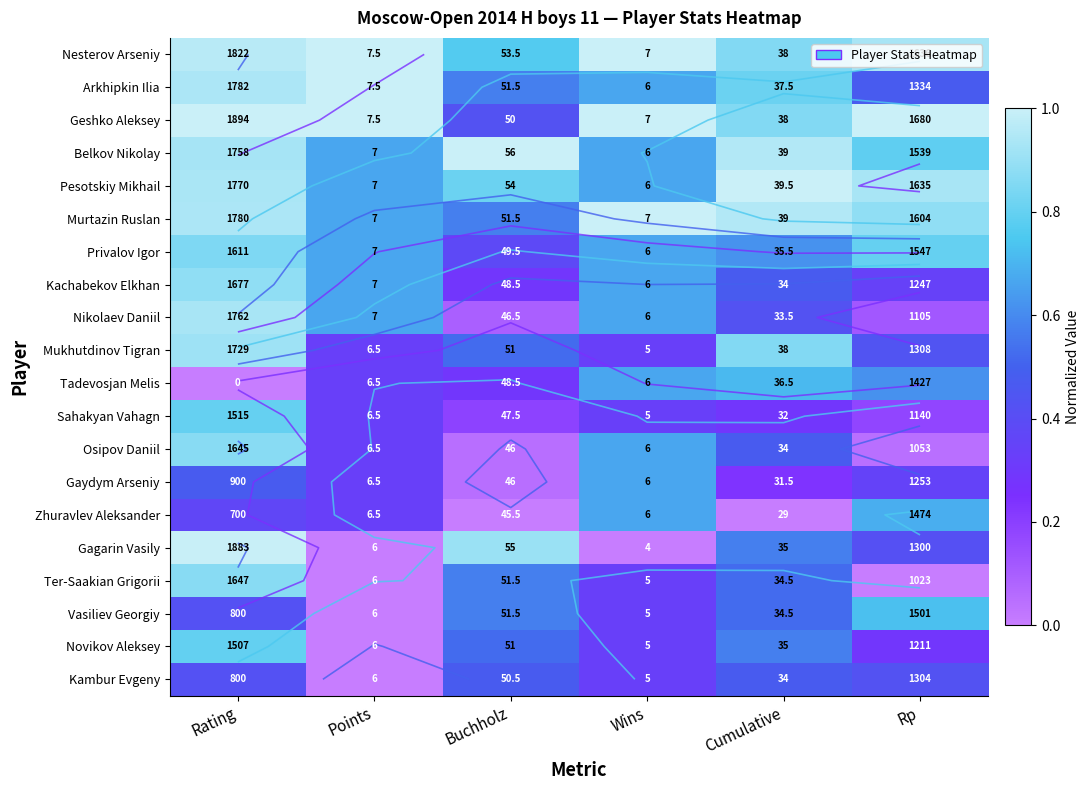

Rank the series by their maximum value, from highest to lowest.

Nesterov Arseniy, Arkhipkin Ilia, Geshko Aleksey, Belkov Nikolay, Pesotskiy Mikhail, Murtazin Ruslan, Gagarin Vasily, Nikolaev Daniil, Mukhutdinov Tigran, Kachabekov Elkhan, Ter-Saakian Grigorii, Osipov Daniil, Privalov Igor, Sahakyan Vahagn, Novikov Aleksey, Vasiliev Georgiy, Tadevosjan Melis, Zhuravlev Aleksander, Gaydym Arseniy, Kambur Evgeny